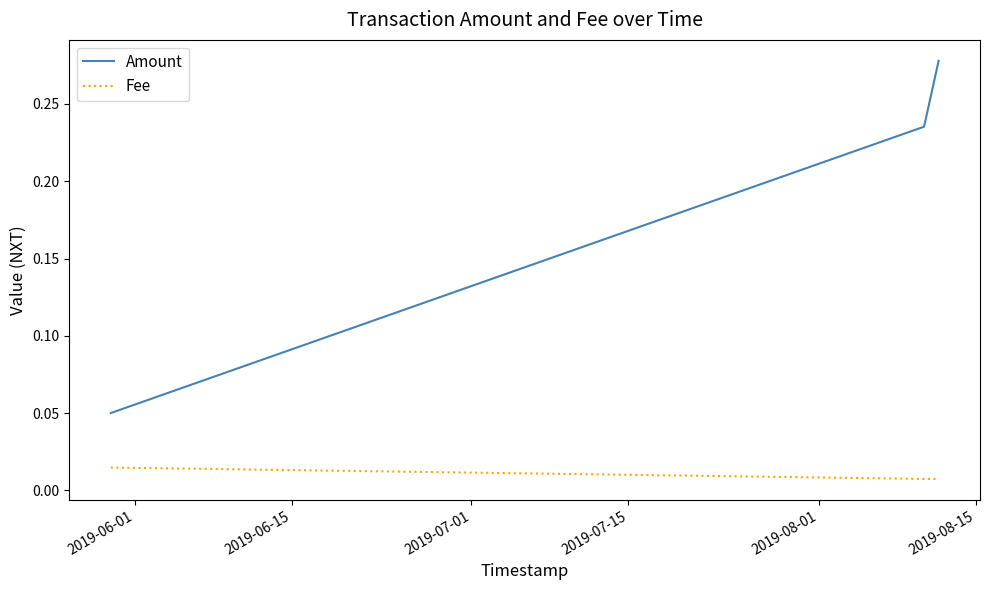

Rank the series by their maximum value, from lowest to highest.

Fee, Amount